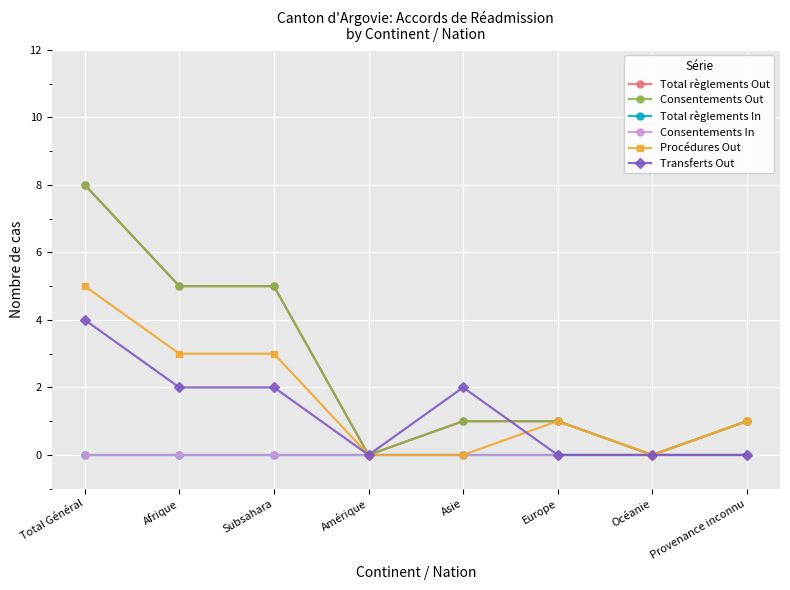

Is this an area chart (filled region under the line)?

No